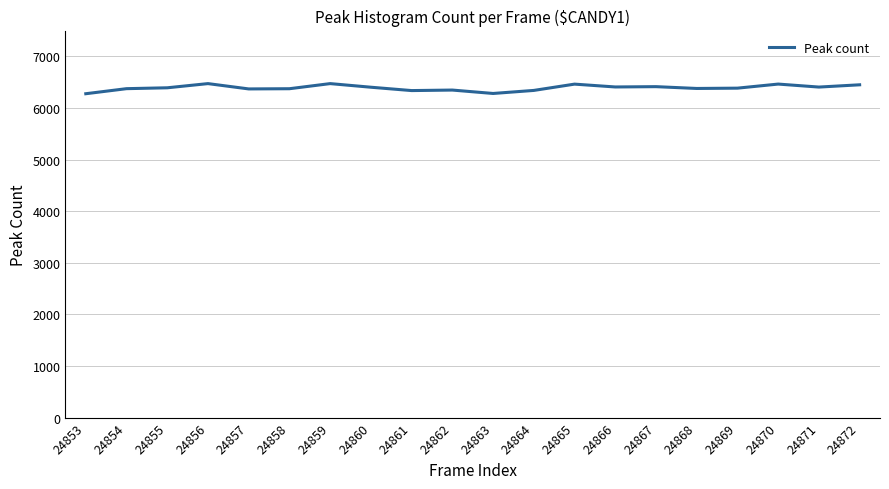

What is the difference between the maximum and second lowest values?

191